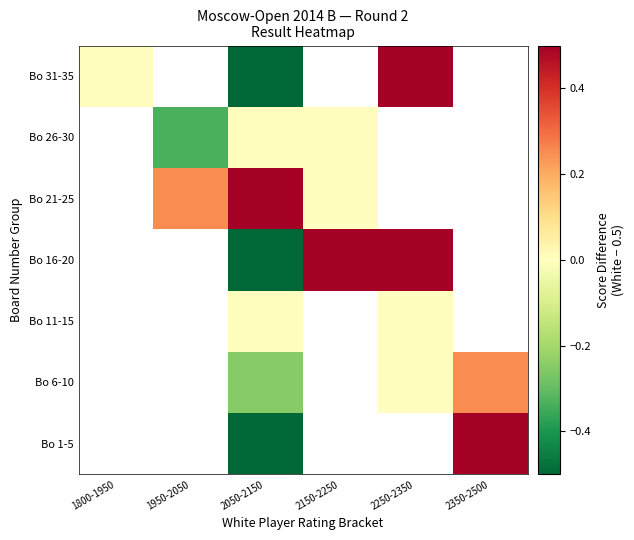

Is the value of Bo 21-25 at 2250-2350 greater than the value of Bo 26-30 at 2150-2250?

No